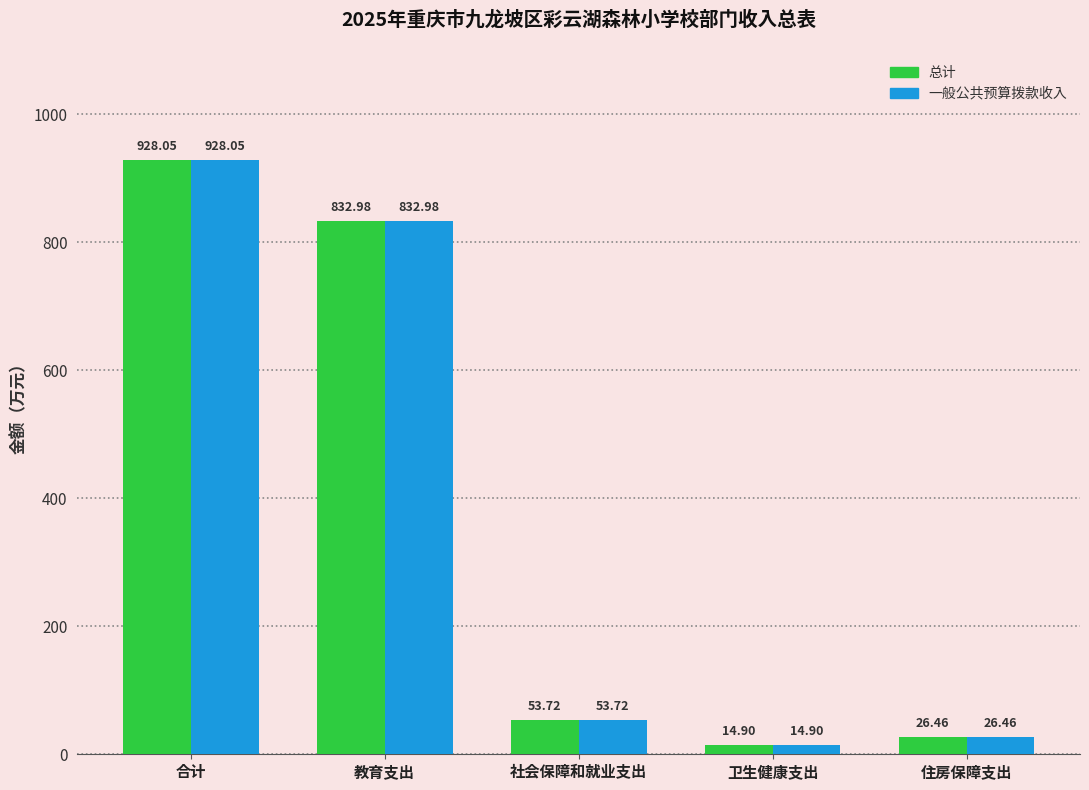

What is the total value across all series at 合计?

1856.1